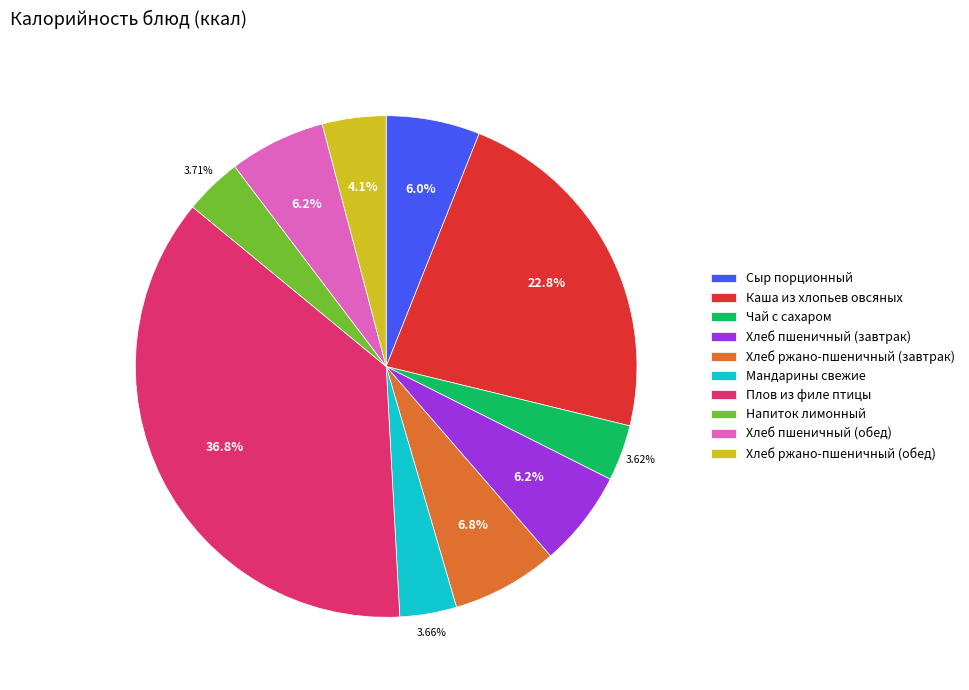

Is Чай с сахаром the majority of the pie?

No